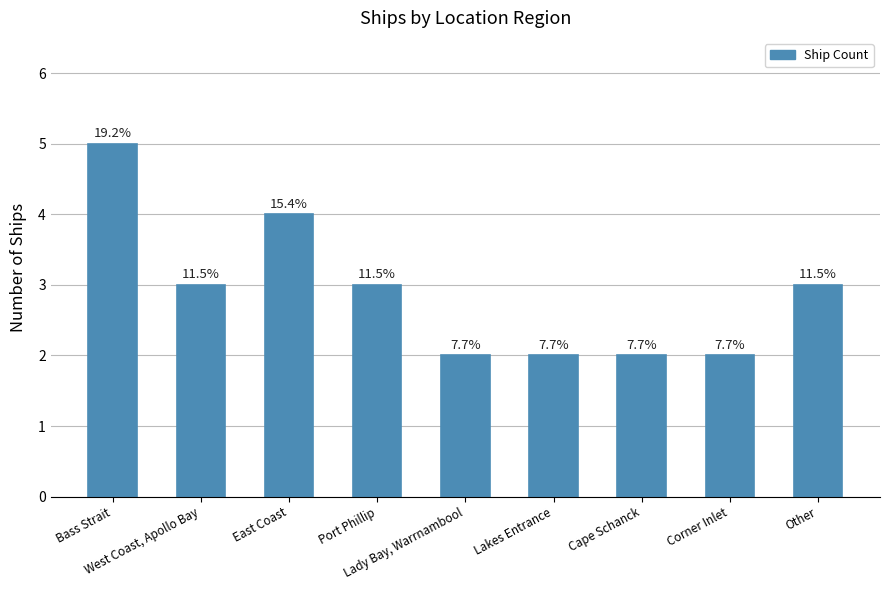

How many bars are there in total?

9